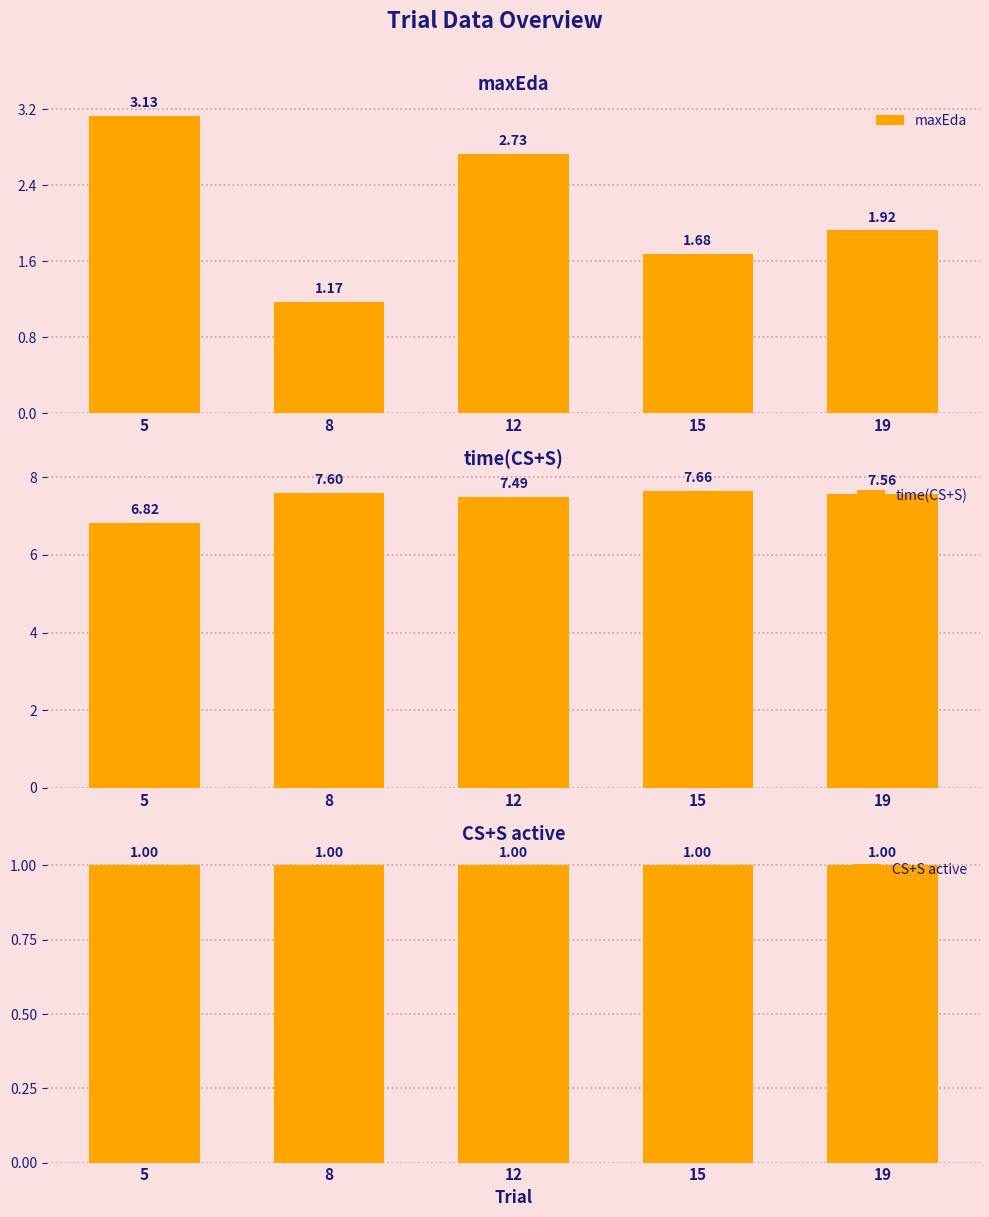

Which has a higher value, 12 or 5?

5